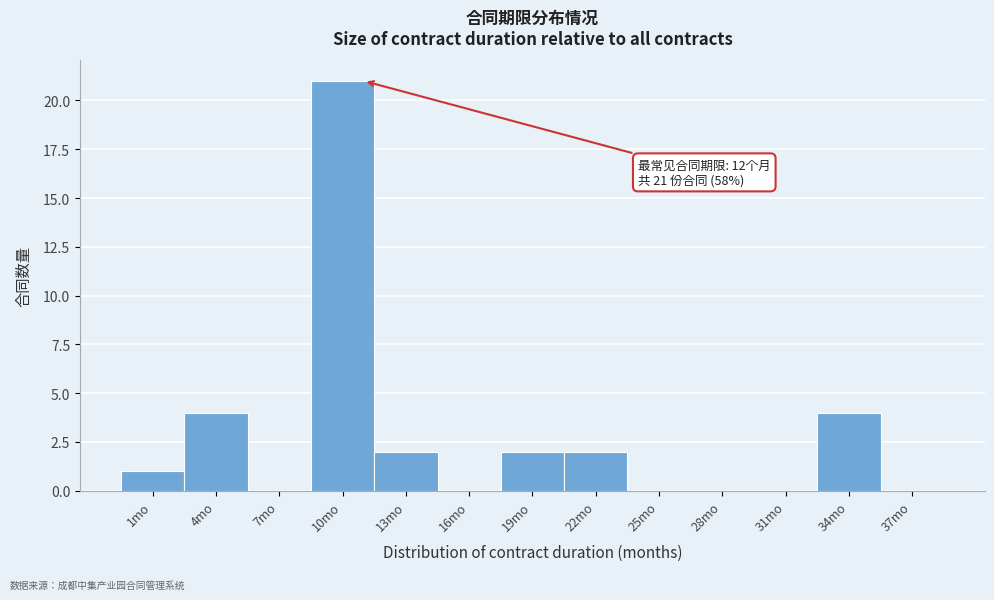

Reading left to right, list all the values displayed in this chart.

1mo=1	4mo=4	7mo=0	10mo=21	13mo=2	16mo=0	19mo=2	22mo=2	25mo=0	28mo=0	31mo=0	34mo=4	37mo=0